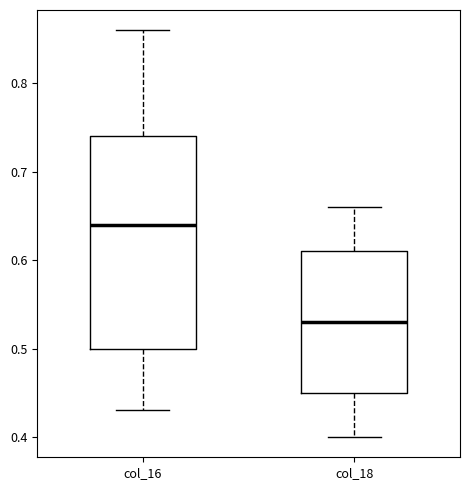

Reading left to right, read every box against the y-axis: the position of its median line, the range the box covers, and the ends of its whiskers. The values are not printed on the chart, so give them approximately, as read against the axis.

col_16: median 0.64, box 0.50 to 0.74, whiskers 0.43 to 0.86
col_18: median 0.53, box 0.45 to 0.61, whiskers 0.40 to 0.66